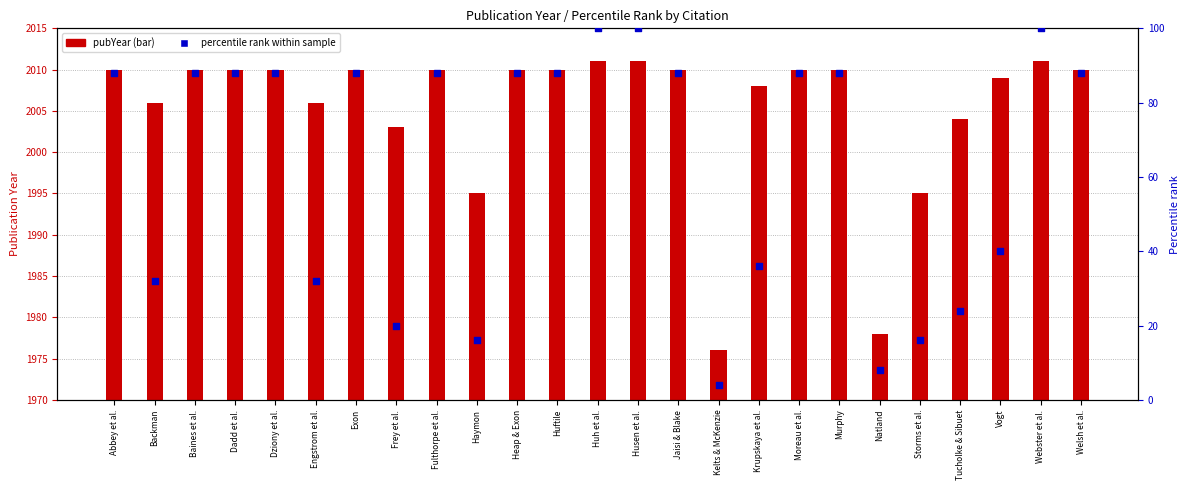

What is the ratio of the value at Baines et al. to the value at Krupskaya et al.?

2.4